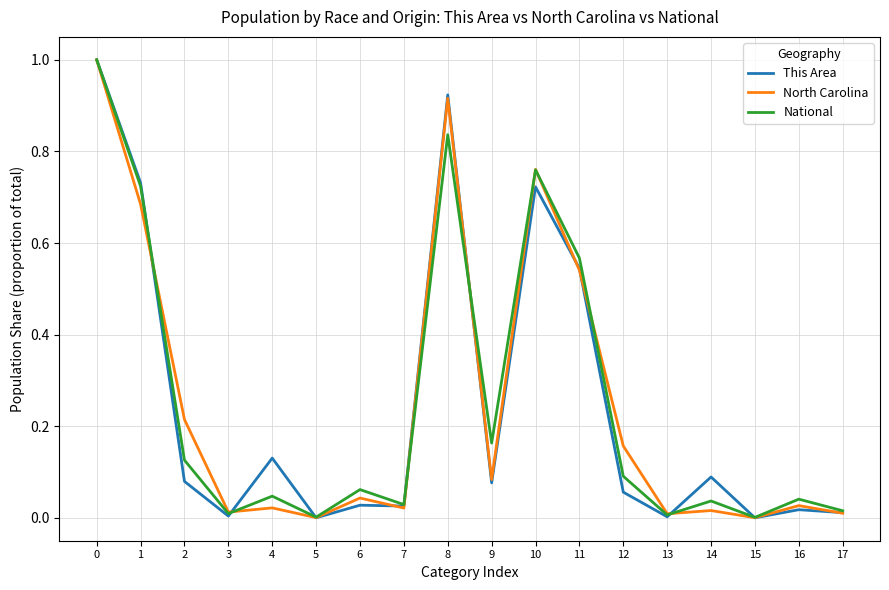

What are all the series names shown in the legend?

This Area, North Carolina, National